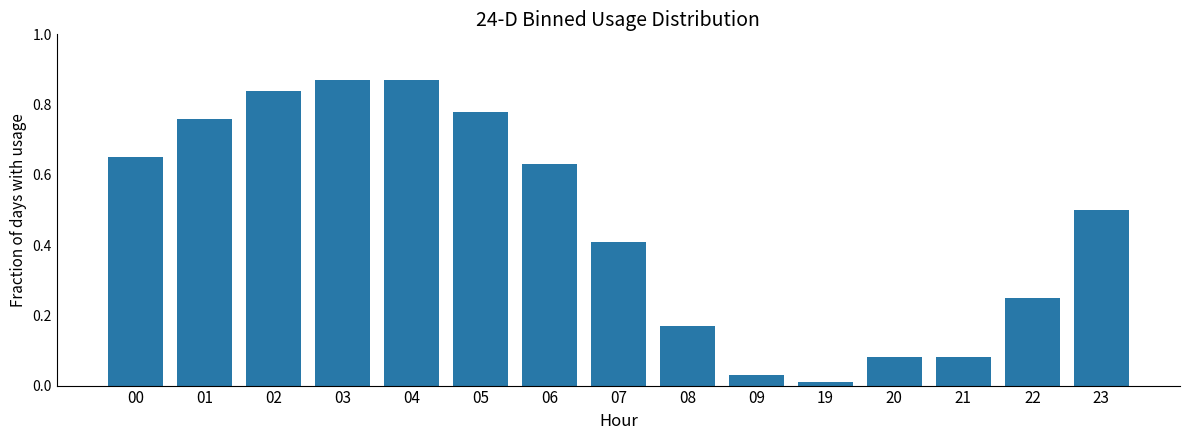

What is the sum of the values at 03 and 04?

1.7